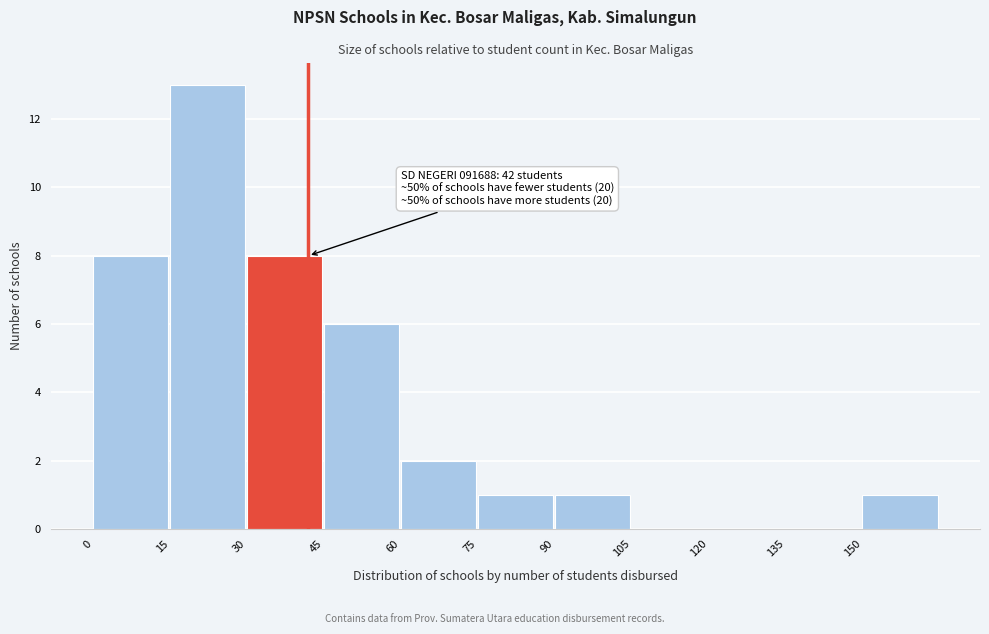

Which range on the x-axis has the tallest bar?

15 to 30